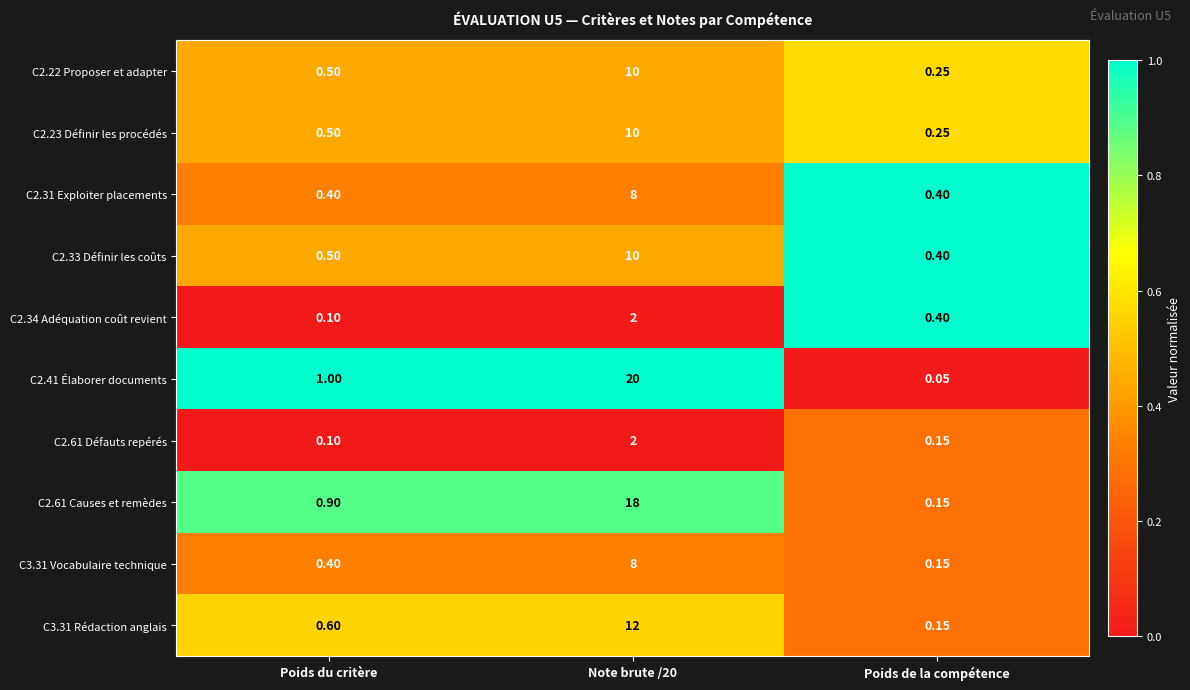

At which label is C2.34 Adéquation coût revient closest to 1?

Poids de la compétence